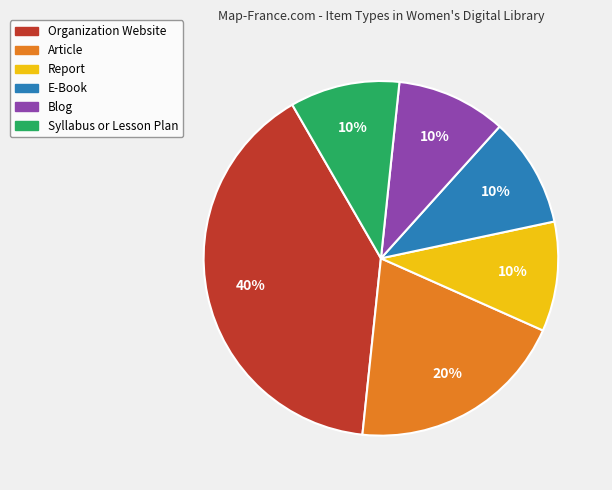

Which slice is the largest?

Organization Website